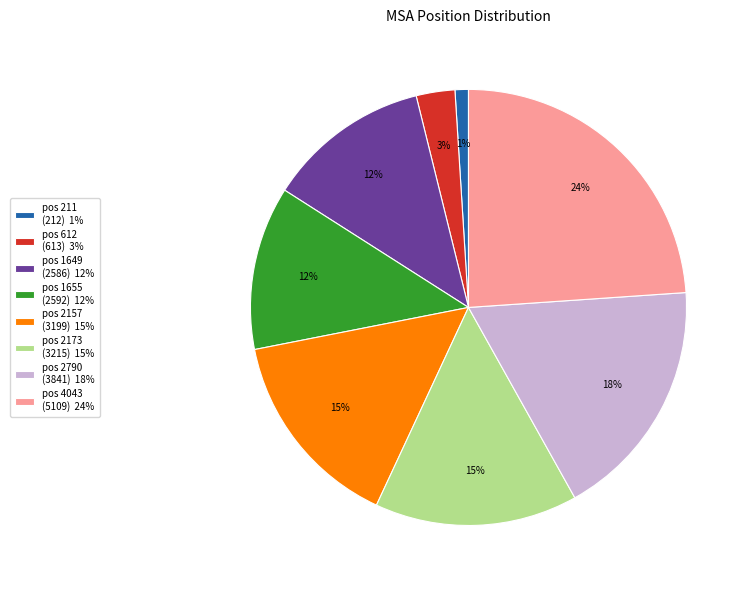

How many segments does this pie chart have?

8